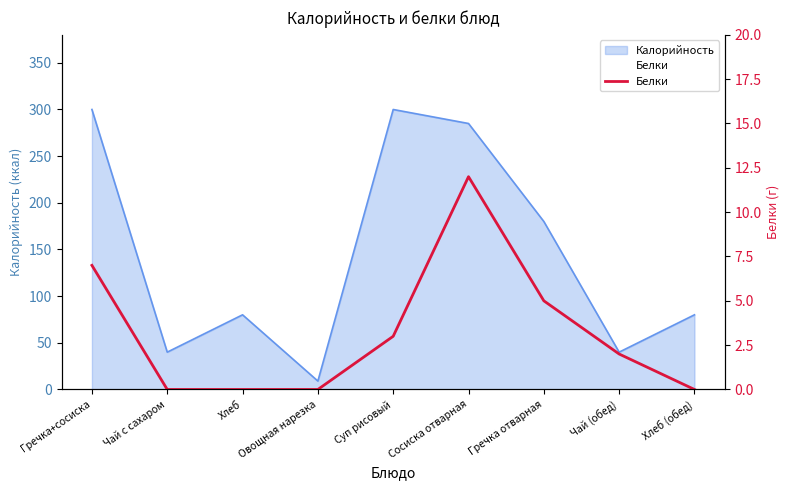

True or false: the data shows 12 at Сосиска отварная.

True